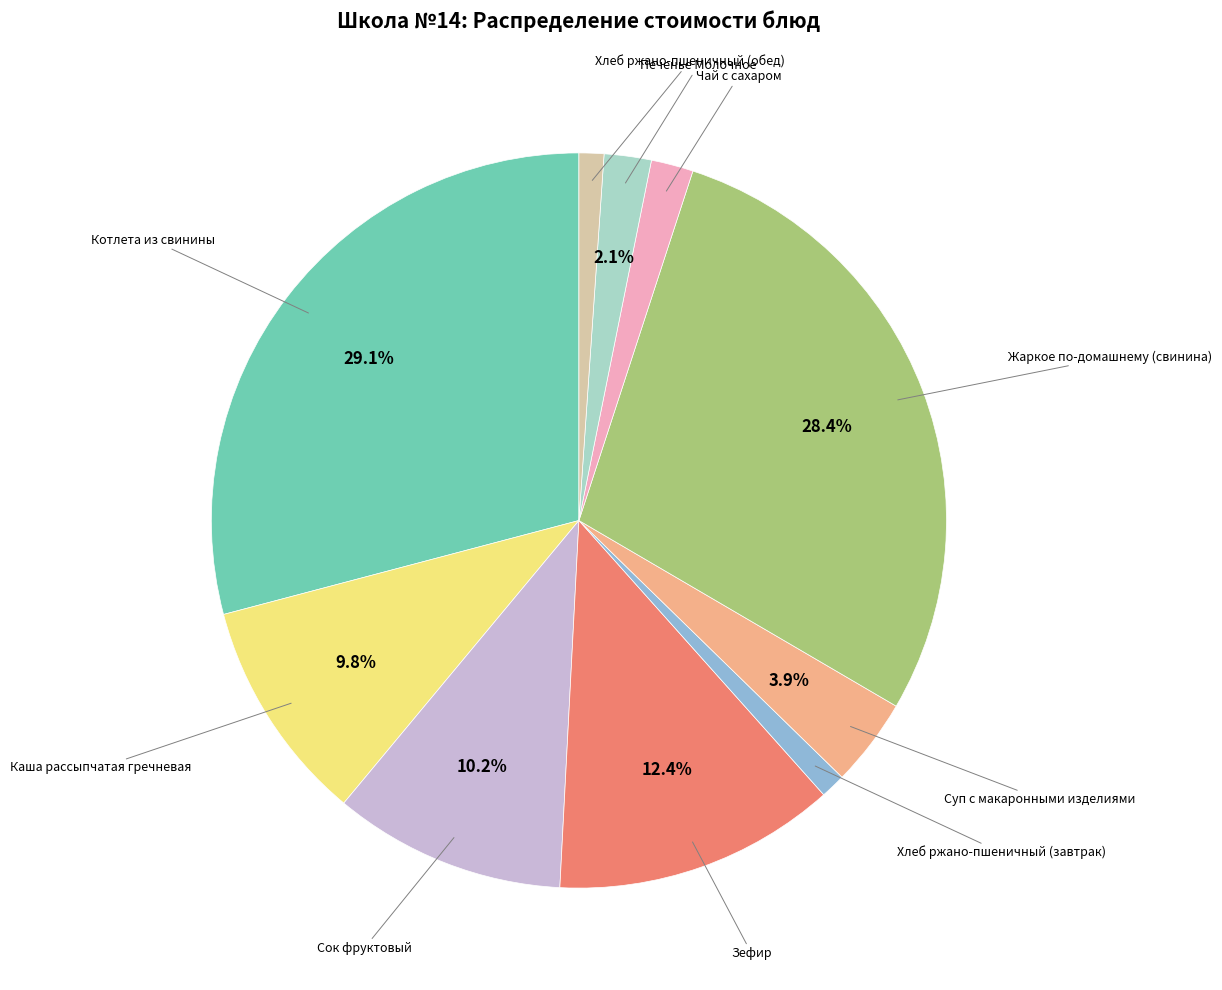

Is there a majority slice in this chart?

No